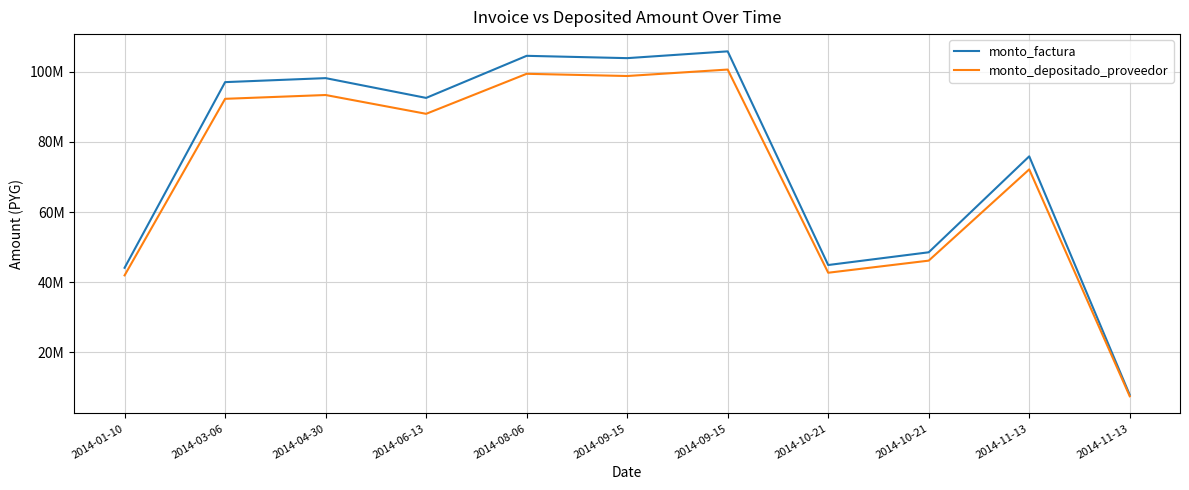

What is the average value of the monto_factura series?

74839970